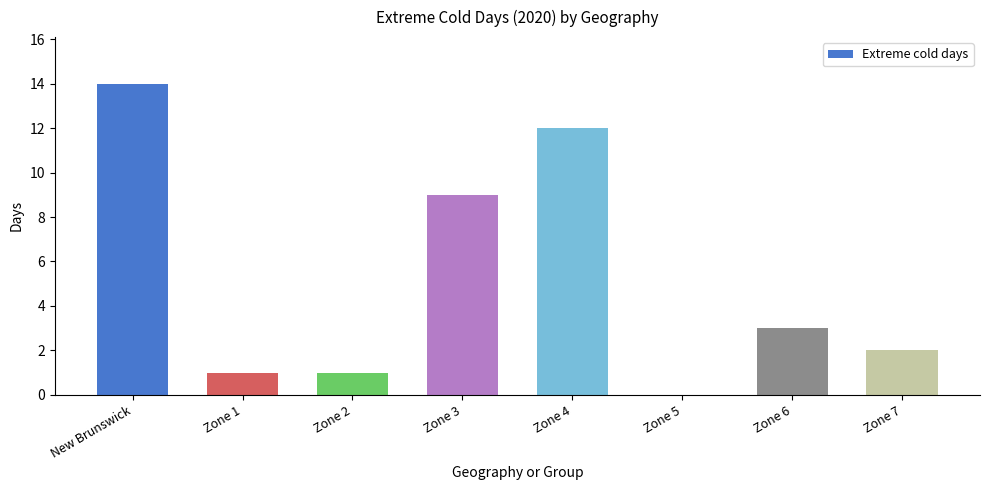

What is the ratio of the value at Zone 2 to the value at Zone 1?

1.0